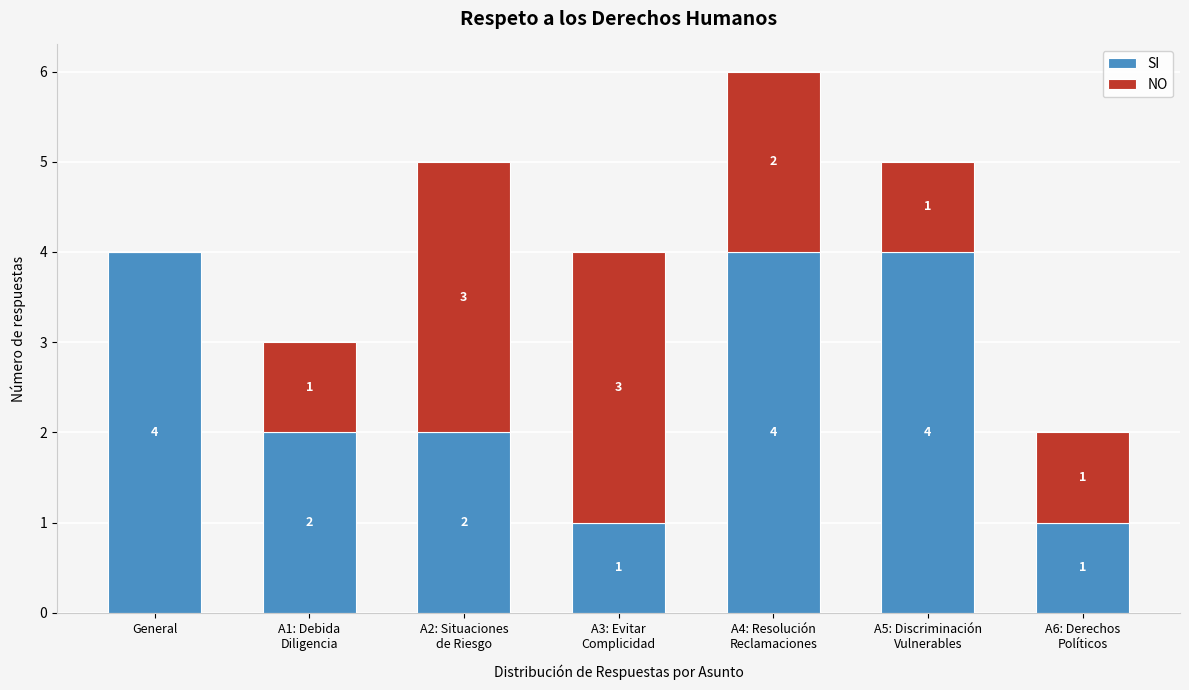

True or false: SI has a value of 2 at General.

False